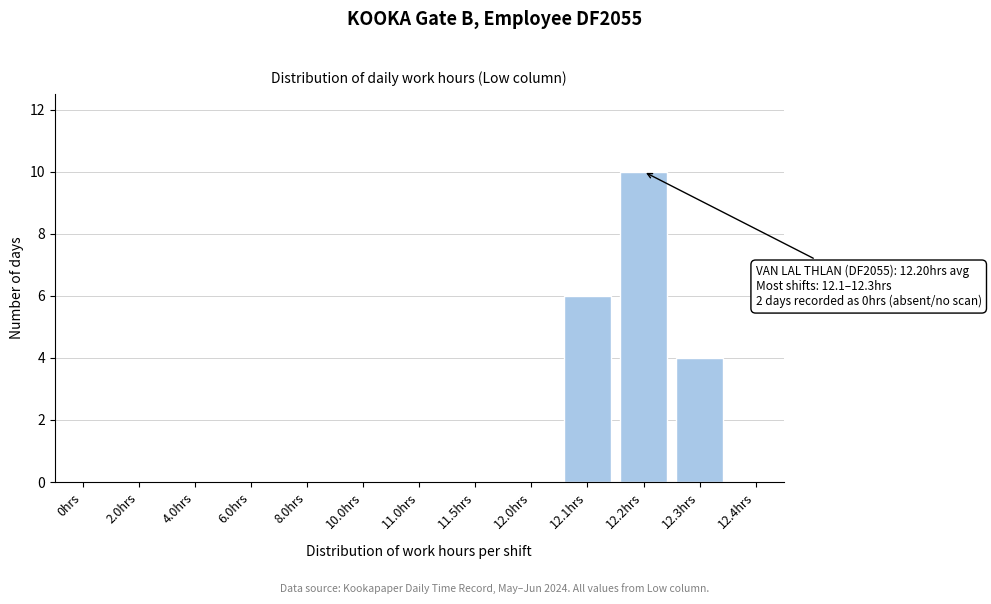

Reading right to left, list all the values displayed in this chart.

12.4hrs=0	12.3hrs=4	12.2hrs=10	12.1hrs=6	12.0hrs=0	11.5hrs=0	11.0hrs=0	10.0hrs=0	8.0hrs=0	6.0hrs=0	4.0hrs=0	2.0hrs=0	0hrs=0